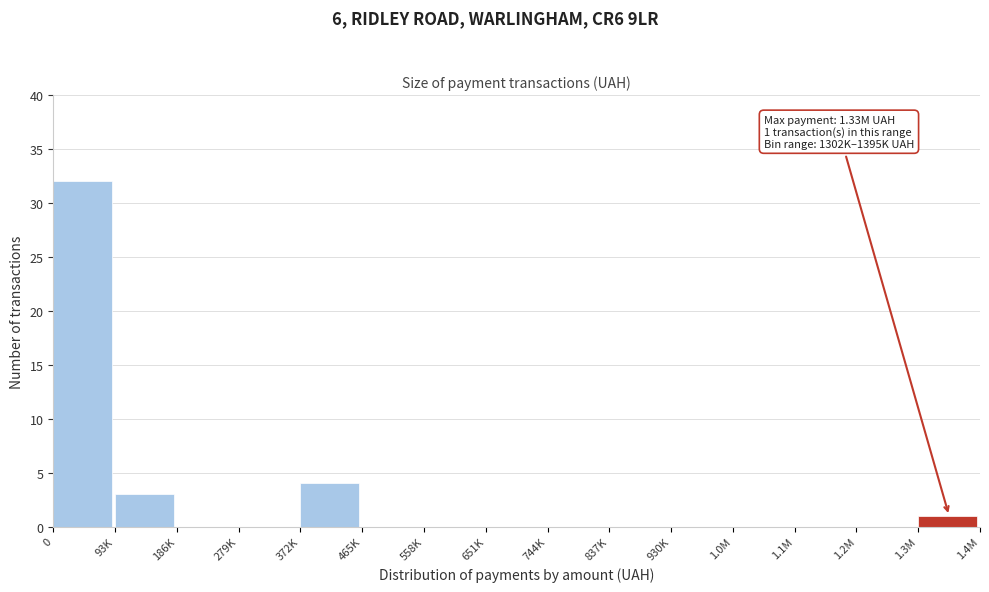

Reading right to left, transcribe all the data shown in this chart.

1.3M=1	1.2M=0	1.1M=0	1.0M=0	930K=0	837K=0	744K=0	651K=0	558K=0	465K=0	372K=4	279K=0	186K=0	93K=3	0=32